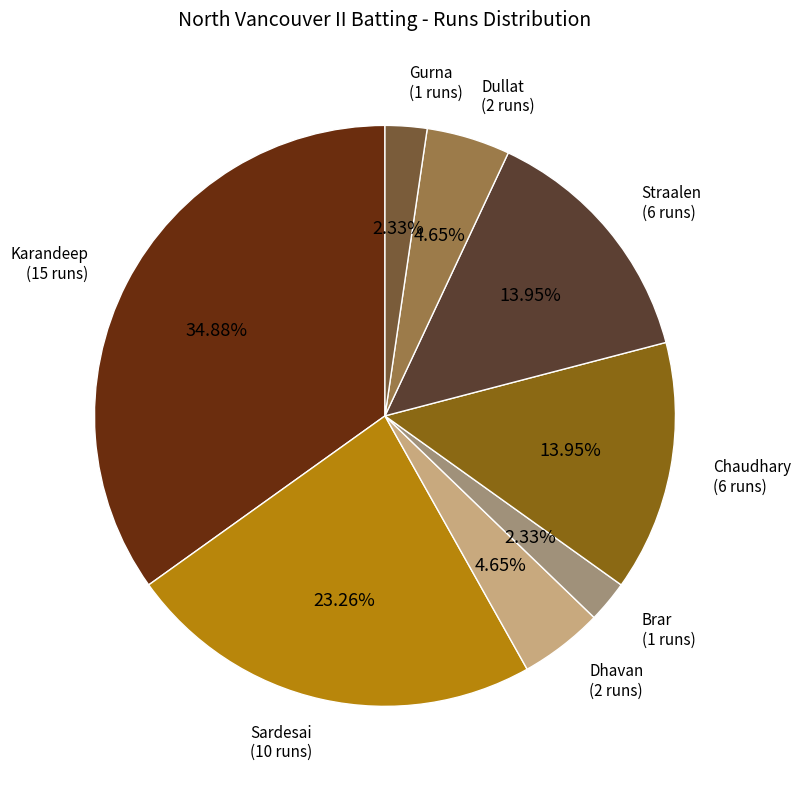

Does any single category account for the majority?

No